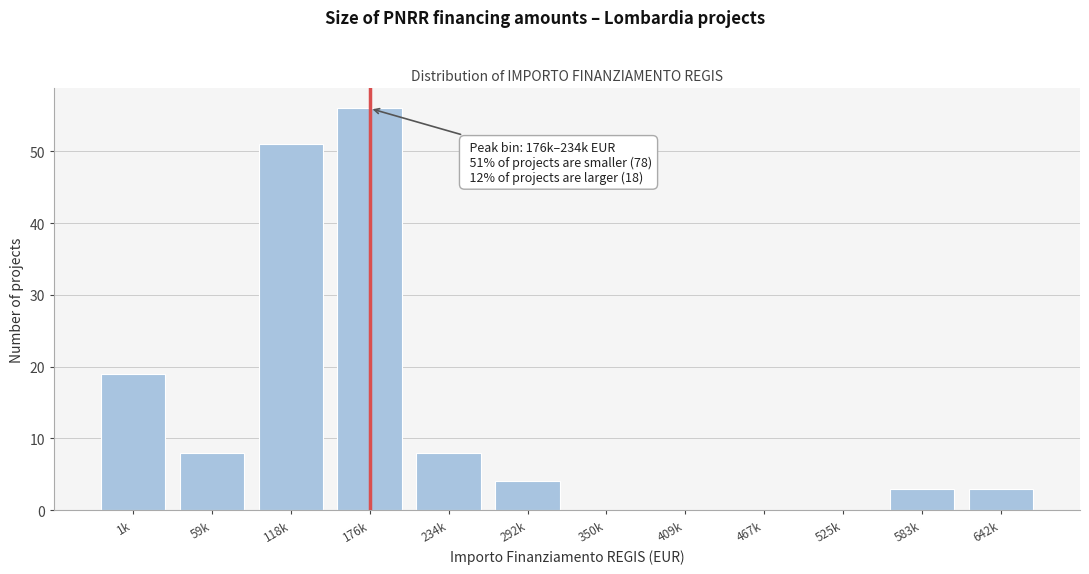

Reading left to right, extract all data points from this chart.

1k=19	59k=8	118k=51	176k=56	234k=8	292k=4	350k=0	409k=0	467k=0	525k=0	583k=3	642k=3